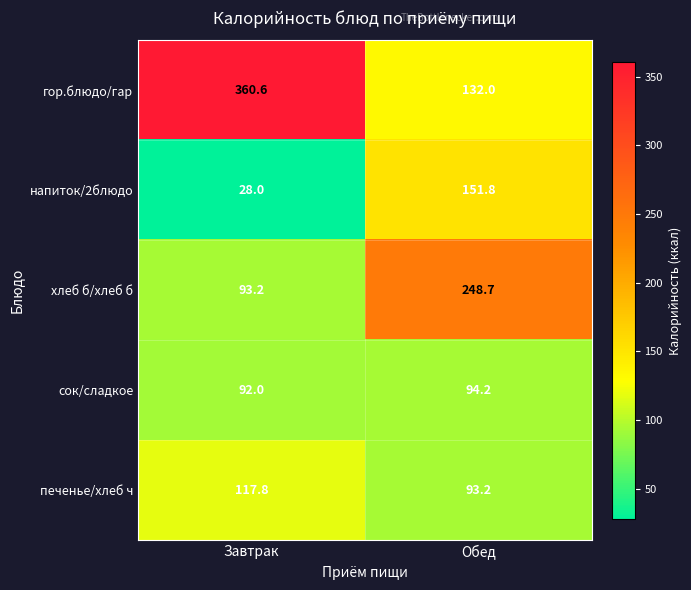

Reading left to right, what are all the values shown in this chart?

гор.блюдо/гар: 360.6	132.0
напиток/2блюдо: 28.0	151.8
хлеб б/хлеб б: 93.2	248.7
сок/сладкое: 92.0	94.2
печенье/хлеб ч: 117.8	93.2